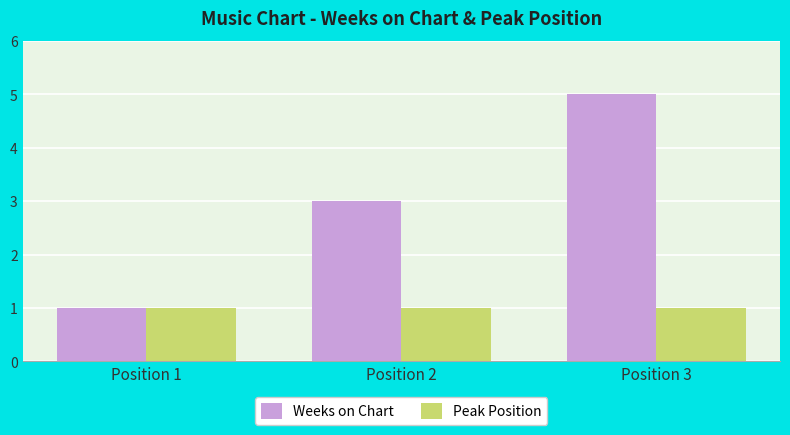

What is the highest value of the Peak Position series?

1